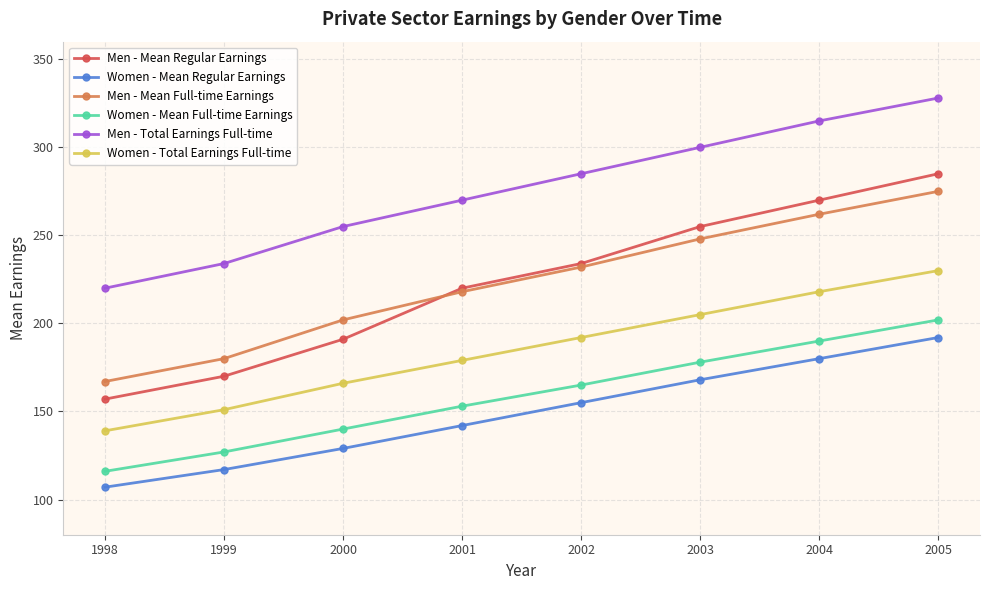

True or false: Men - Total Earnings Full-time and Men - Mean Regular Earnings cross at least once.

False